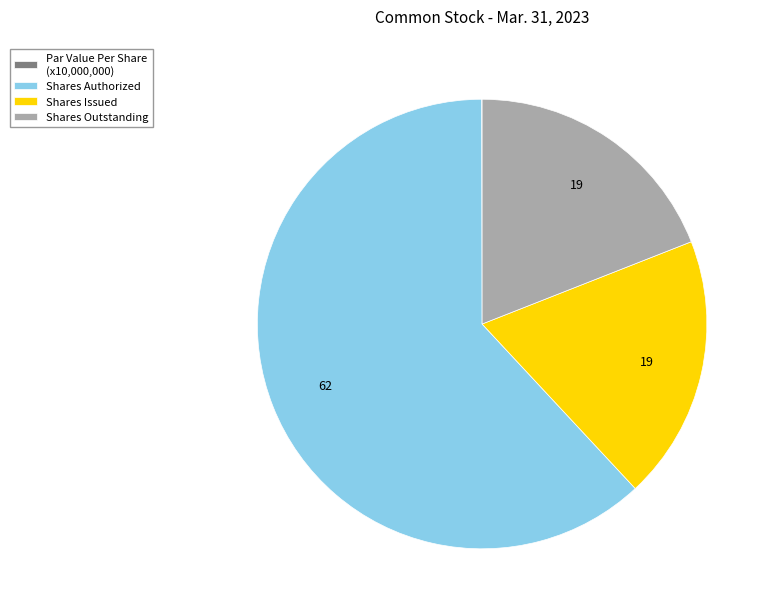

True or false: Shares Outstanding accounts for 19% of the total.

True